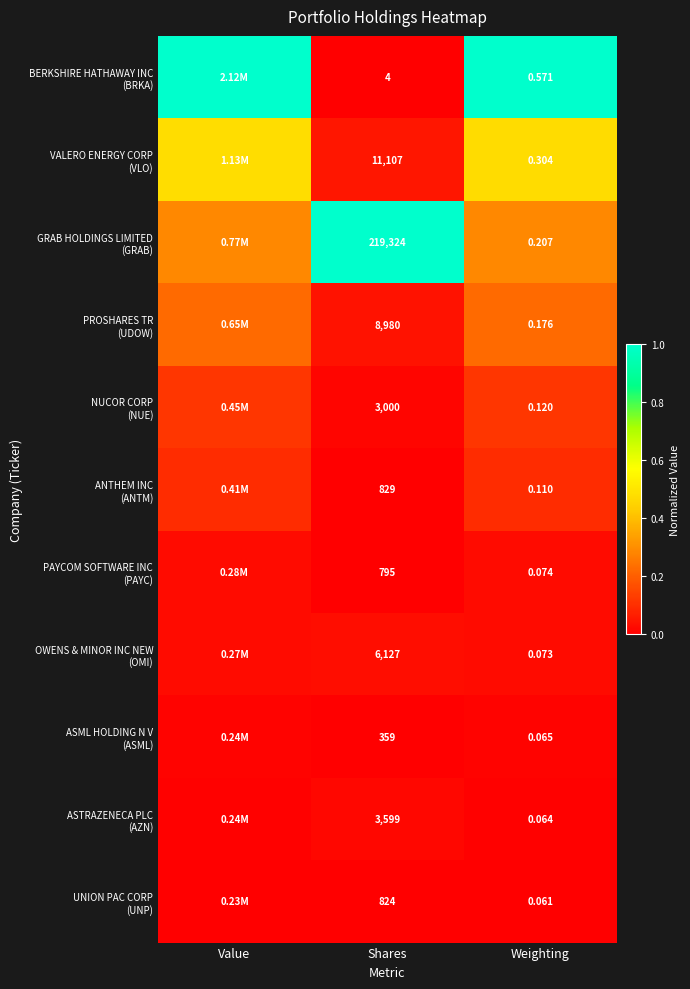

Between Value and Shares, which series saw the biggest shift?

BERKSHIRE HATHAWAY INC (BRKA)